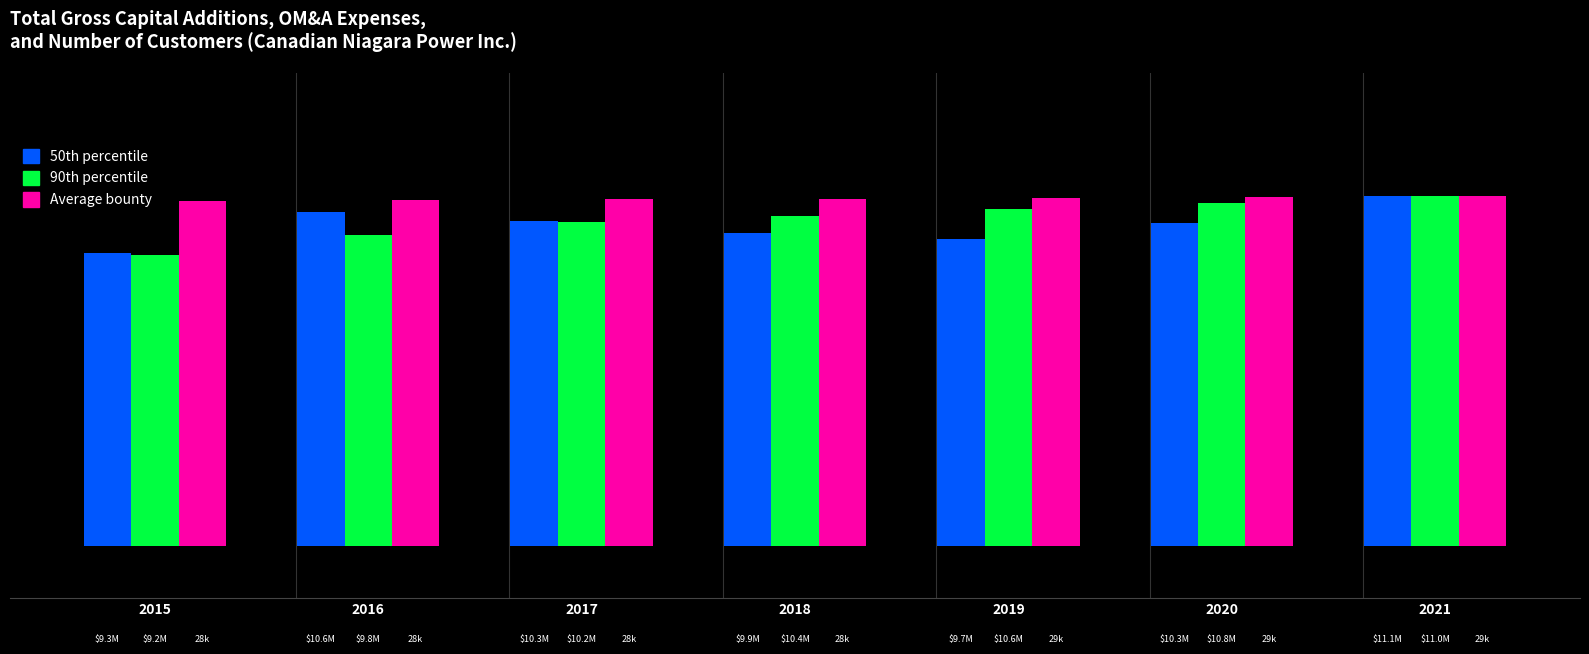

What is the average value of the Average bounty series?

1.0